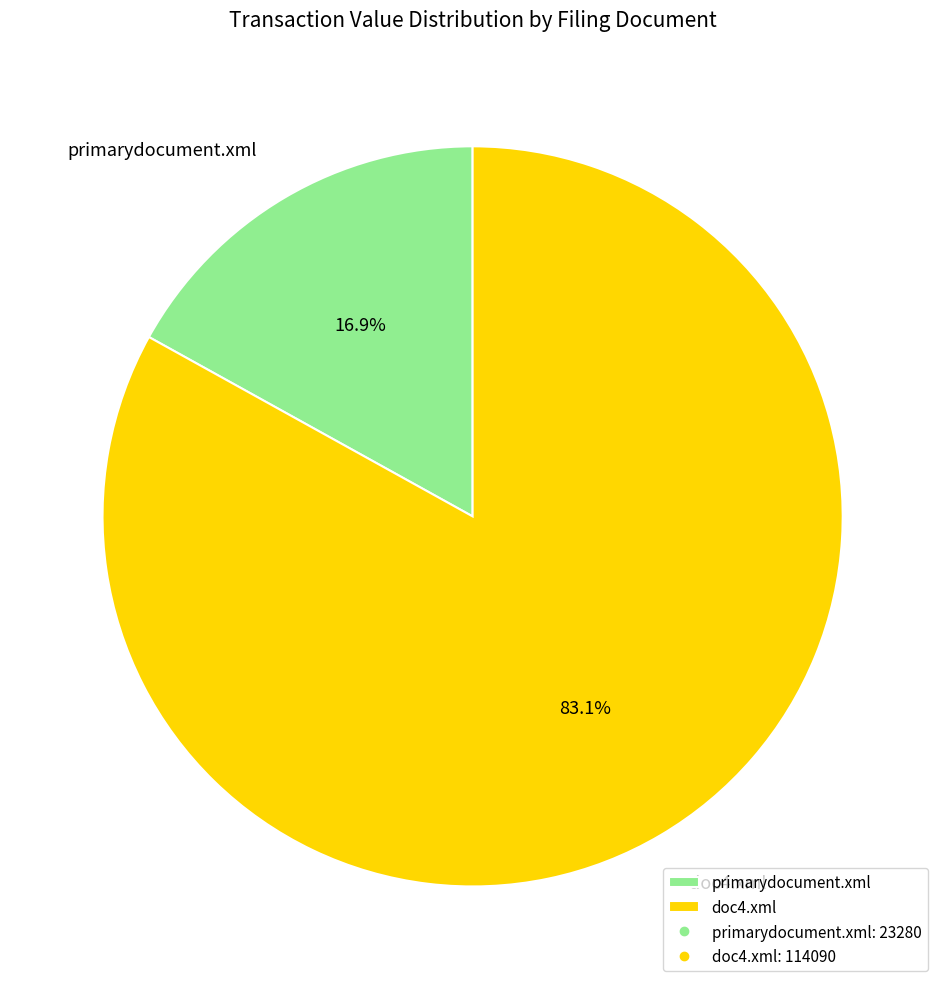

Which slice is the smallest?

primarydocument.xml